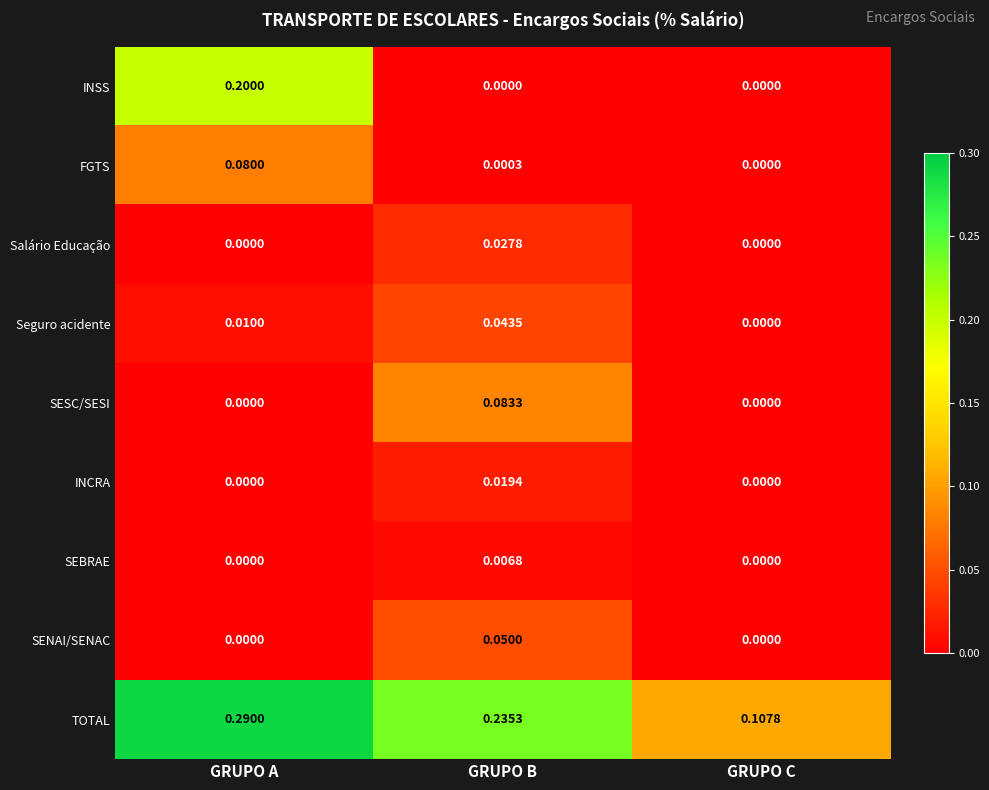

Which series has the largest total across all categories?

TOTAL